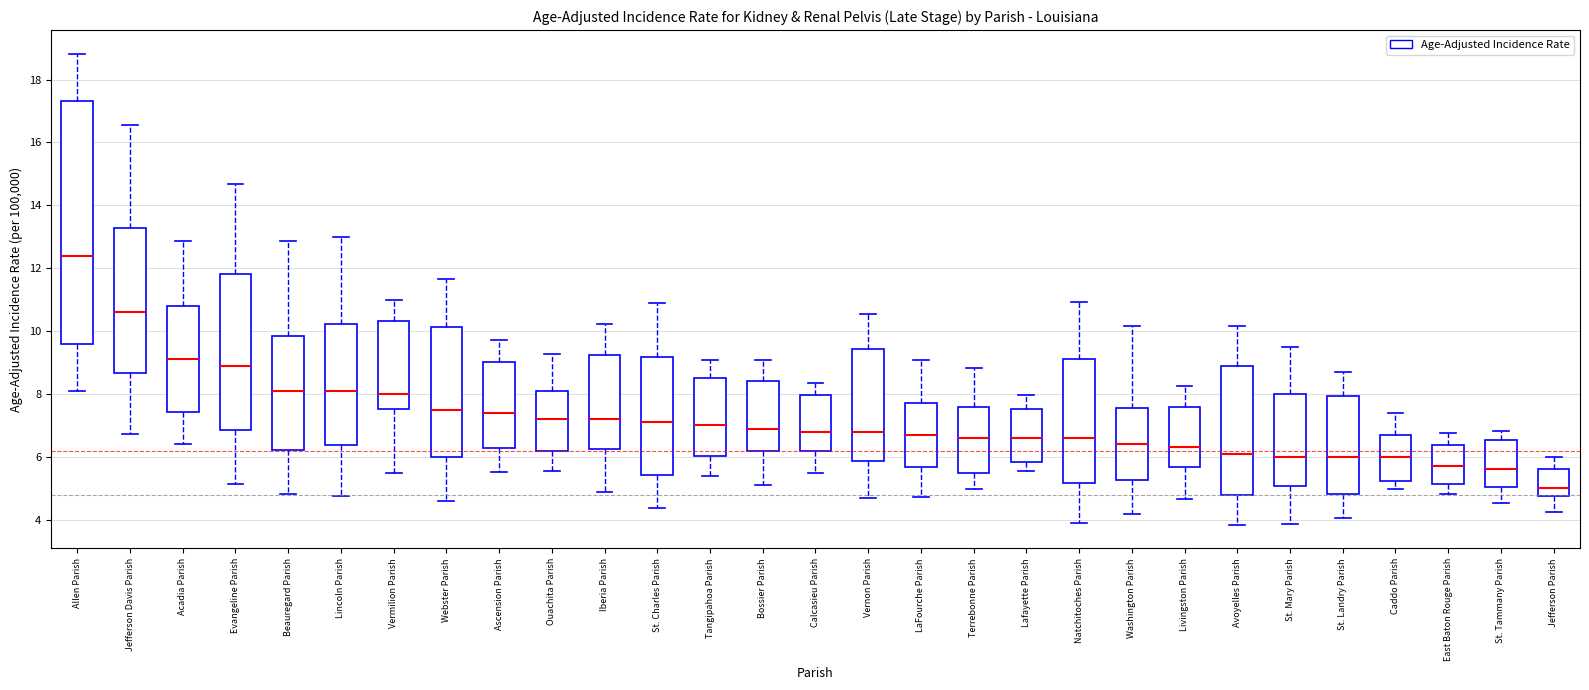

Which box's median line is the highest?

Allen Parish